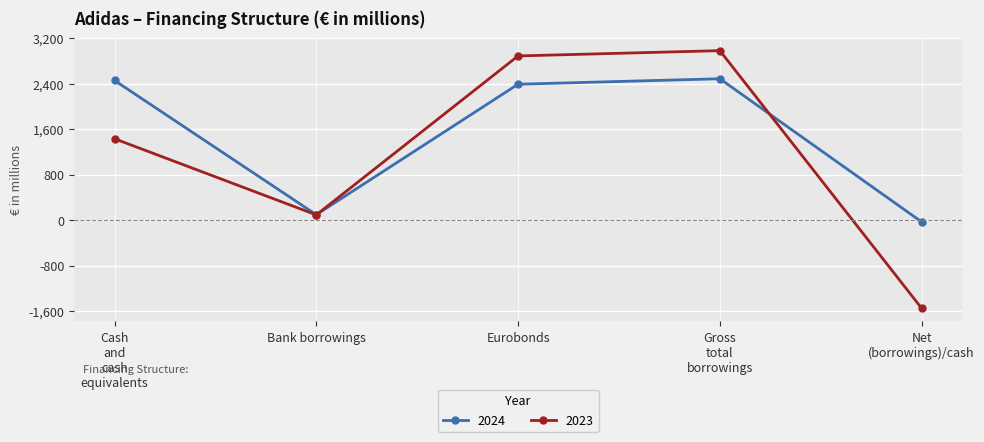

Does the chart display data point markers on the line(s)?

Yes